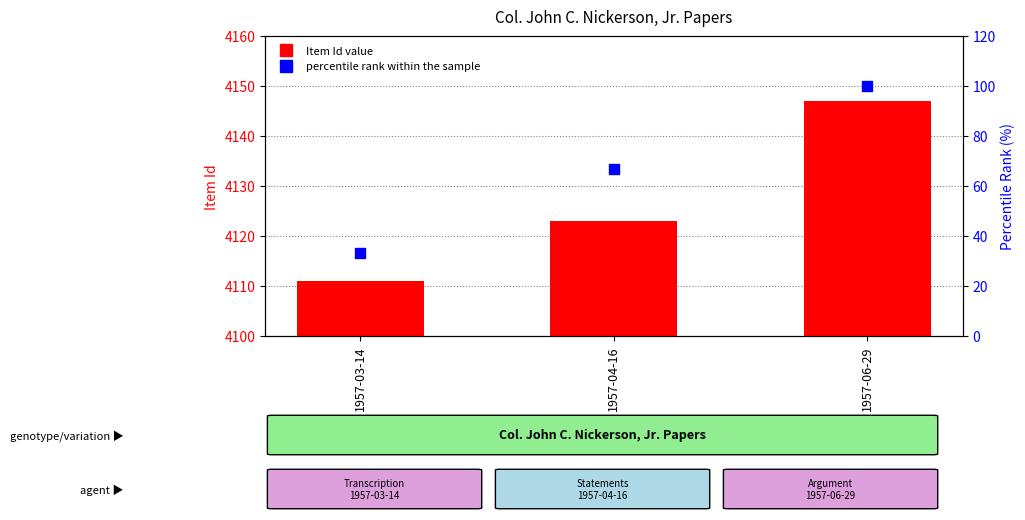

Which series has the largest total across all categories?

Item Id (value)